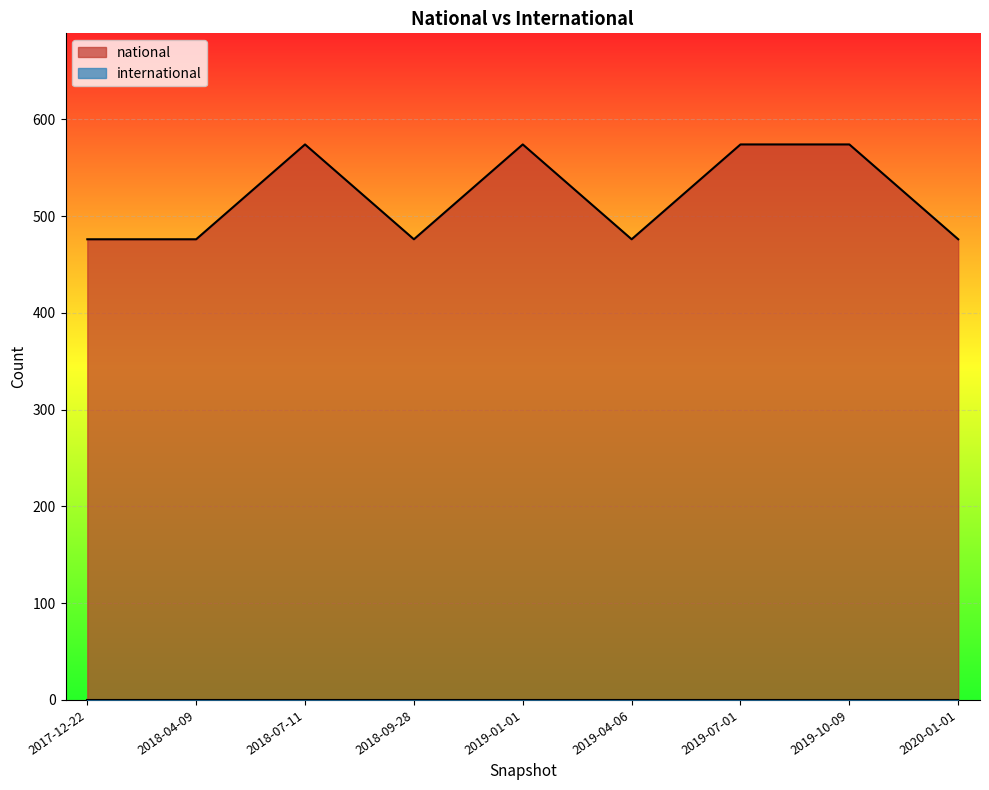

Rank the categories by value from highest to lowest.

2018-07-11, 2019-01-01, 2019-07-01, 2019-10-09, 2017-12-22, 2018-04-09, 2018-09-28, 2019-04-06, 2020-01-01